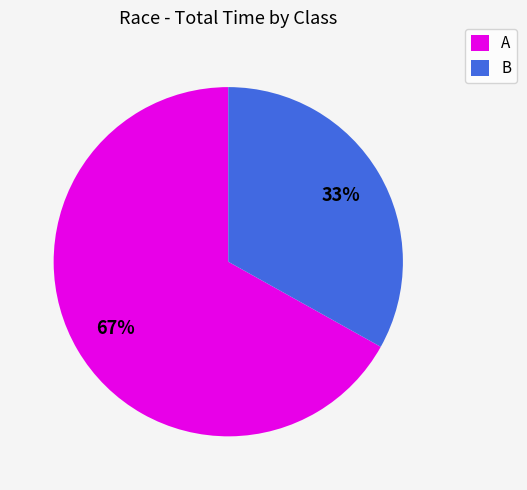

Combined, do B and A account for over 50%?

Yes